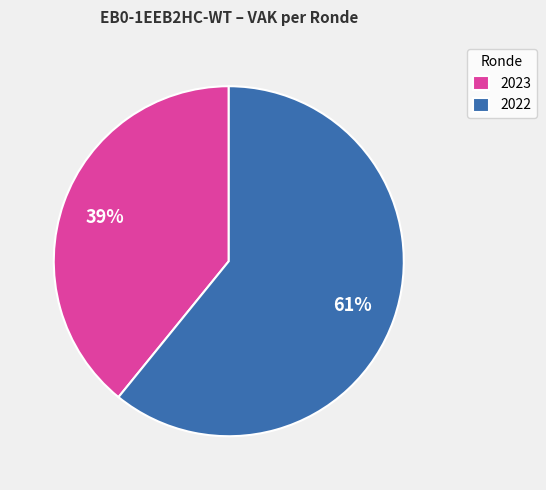

Which has a higher value, 2022 or 2023?

2022